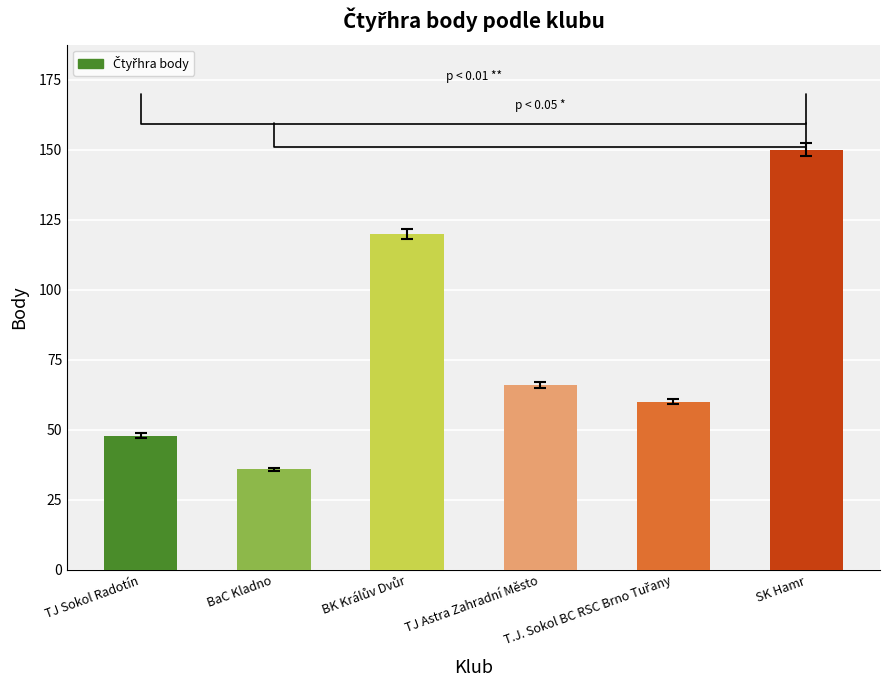

What is the difference between the second highest and minimum values?

84